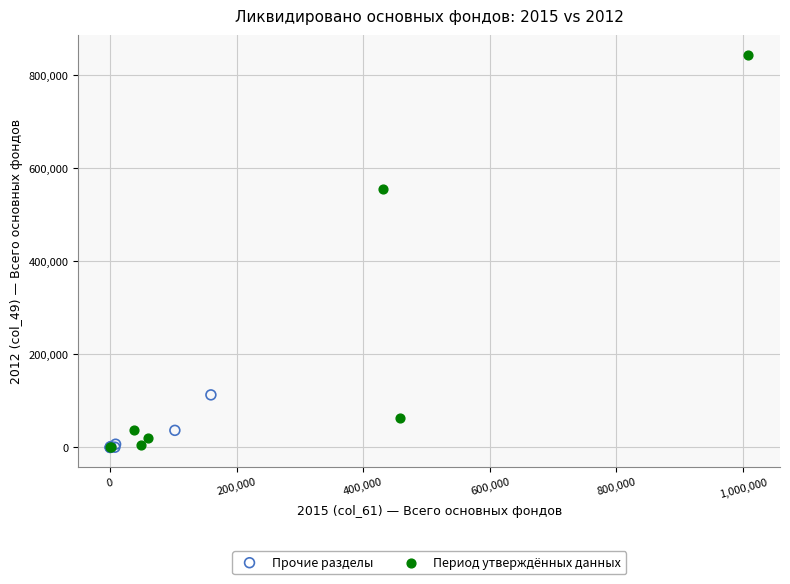

Which series reaches the maximum Y coordinate?

Период утверждённых данных